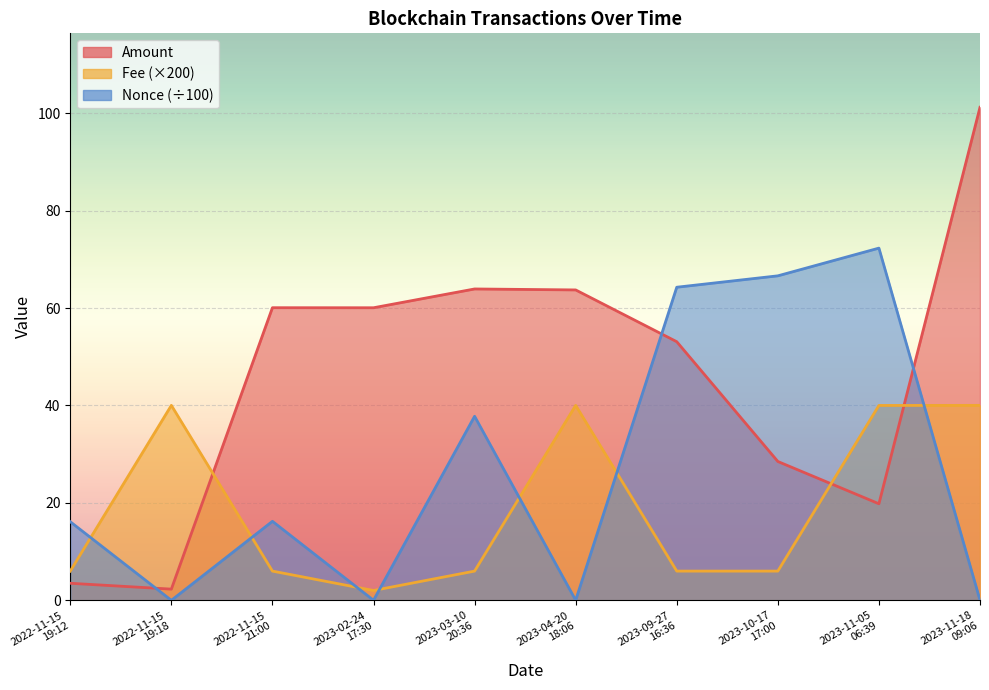

What is the label of the 7th point from the left?

2023-09-27
16:36